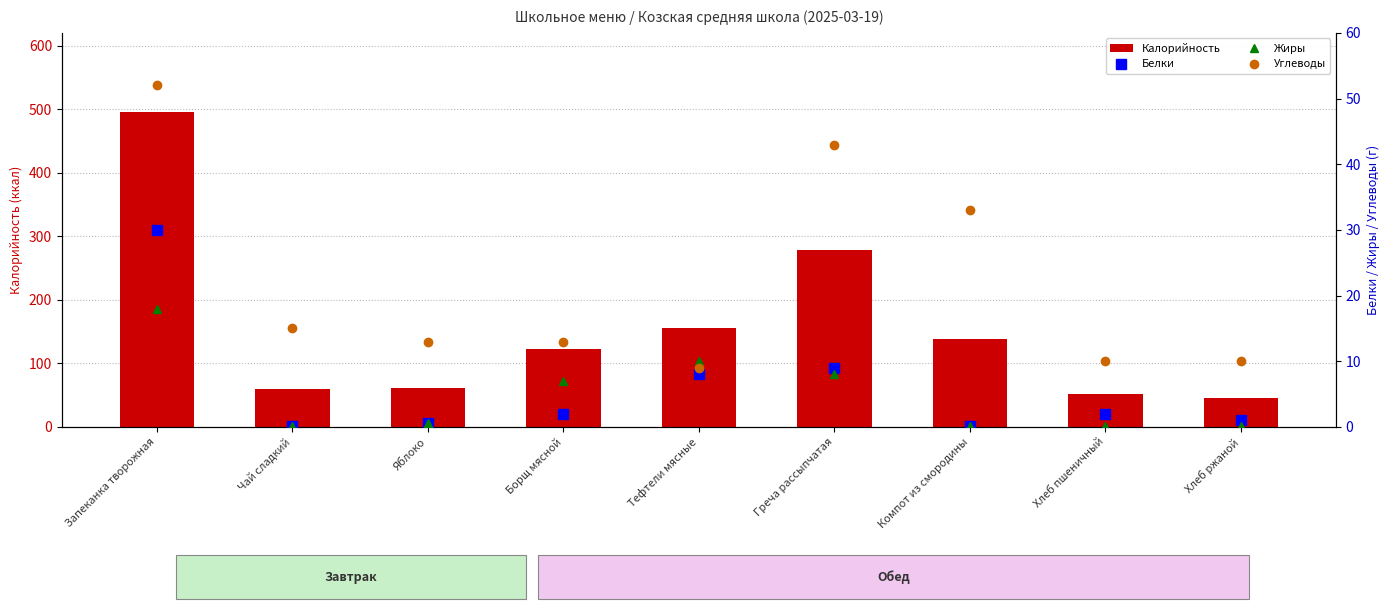

What is the difference between the maximum and second lowest values in the Белки series?

29.8